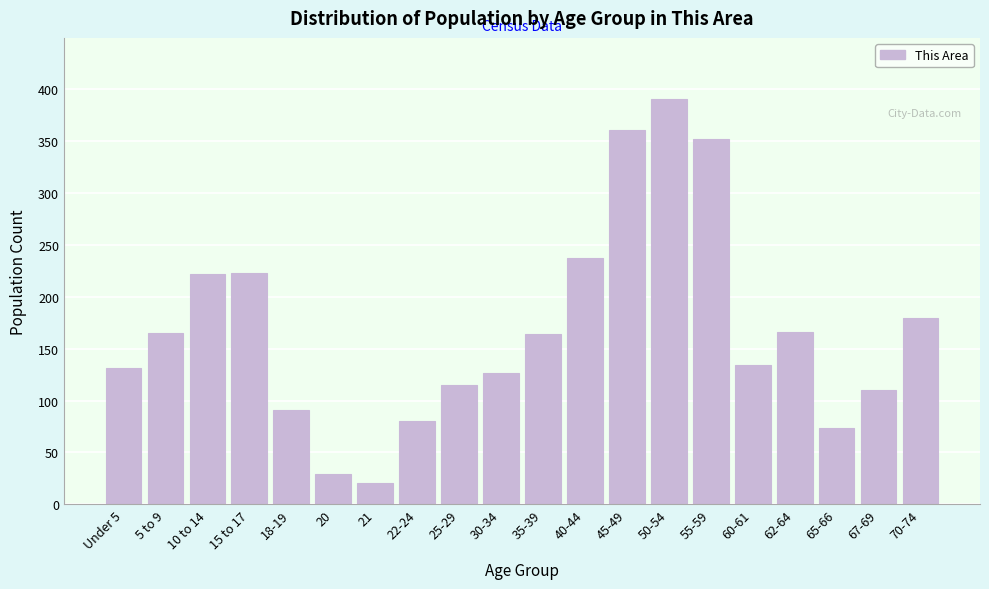

At which category does the chart reach its peak across all series?

50-54